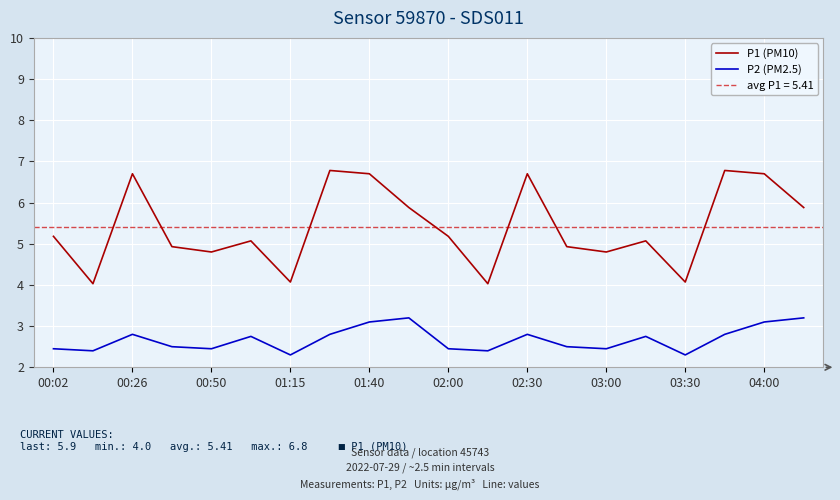

Does the chart display data point markers on the line(s)?

No